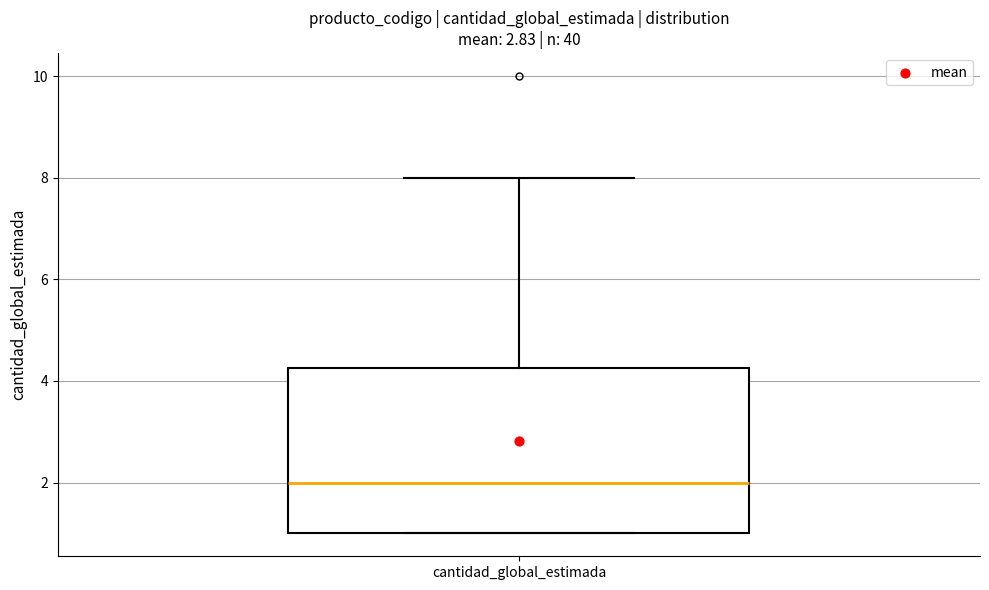

Read this box plot against the y-axis: the position of the median line, the range covered by the box, and the ends of both whiskers. The values are not printed on the chart, so give them approximately, as read against the axis.

median 2.0, box 1.0 to 4.2, whiskers 1.0 to 8.0